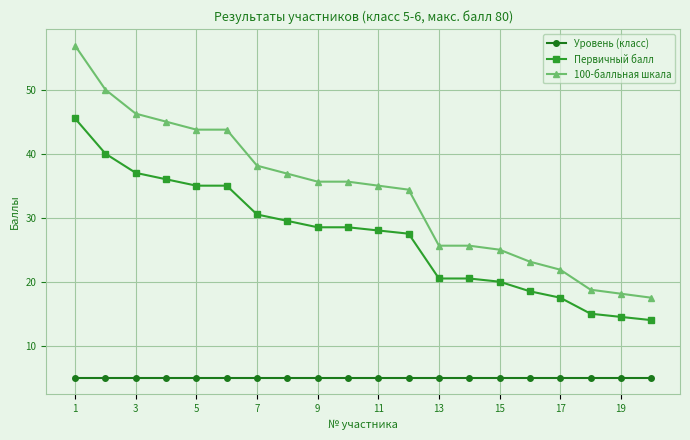

What is the value of the Уровень (класс) point at the 2nd from the left?

5.0